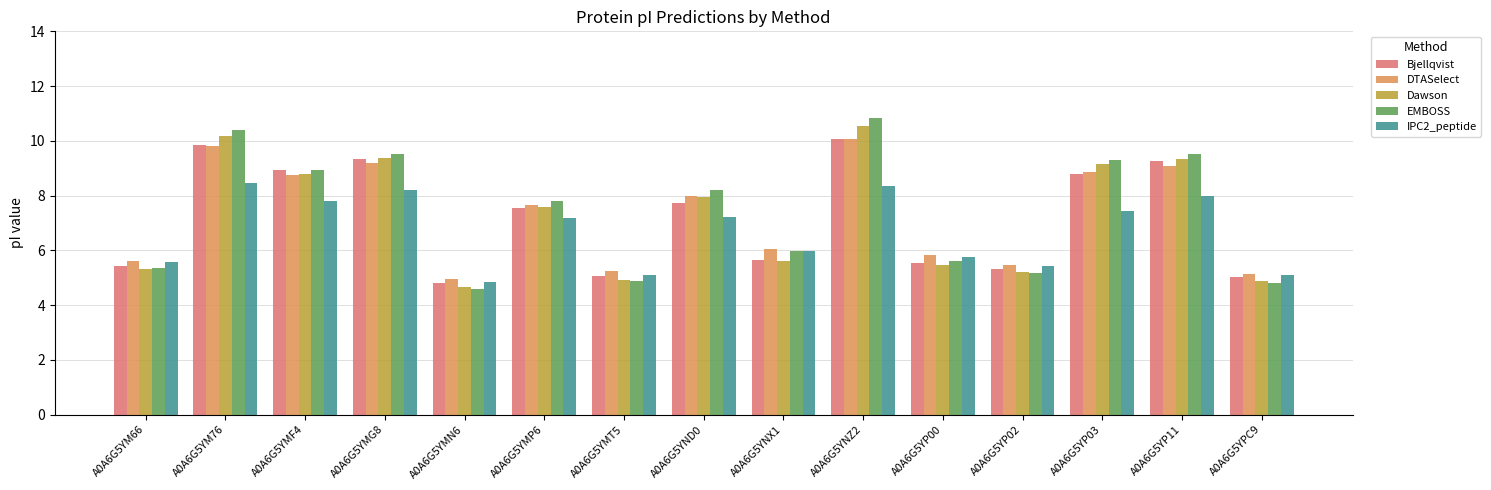

What is the total value across all series at A0A6G5YM76?

48.7